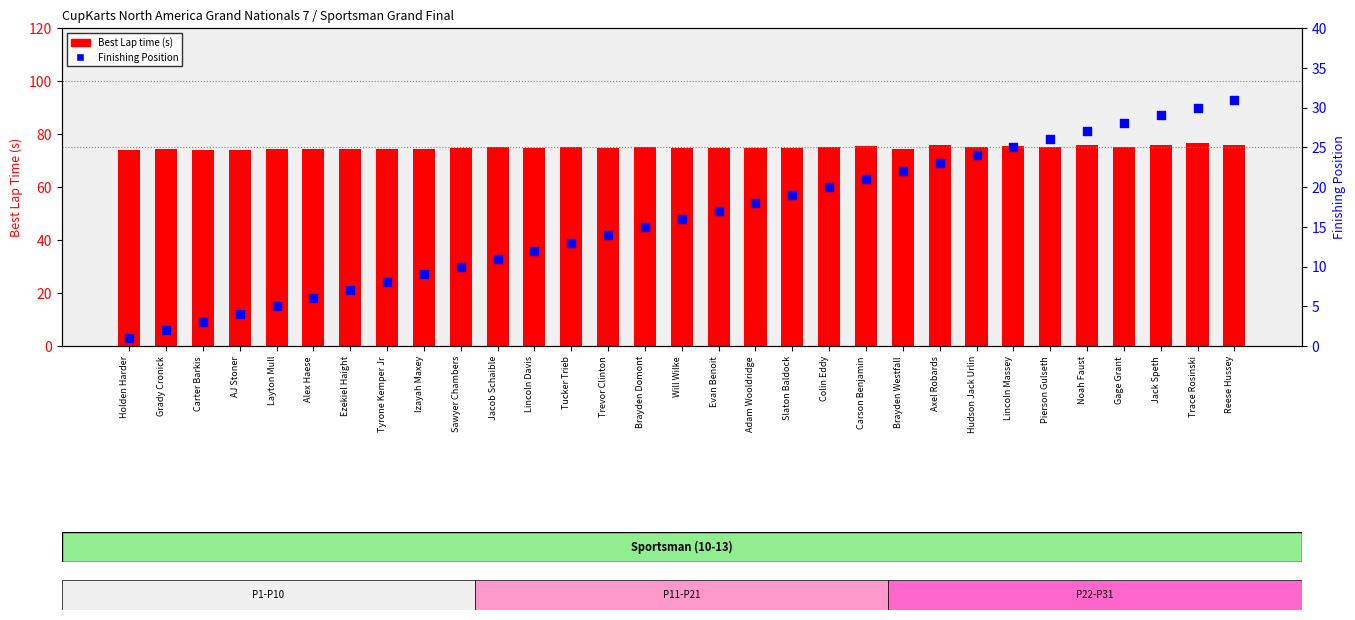

Which series has the largest Y range (max minus min)?

Position